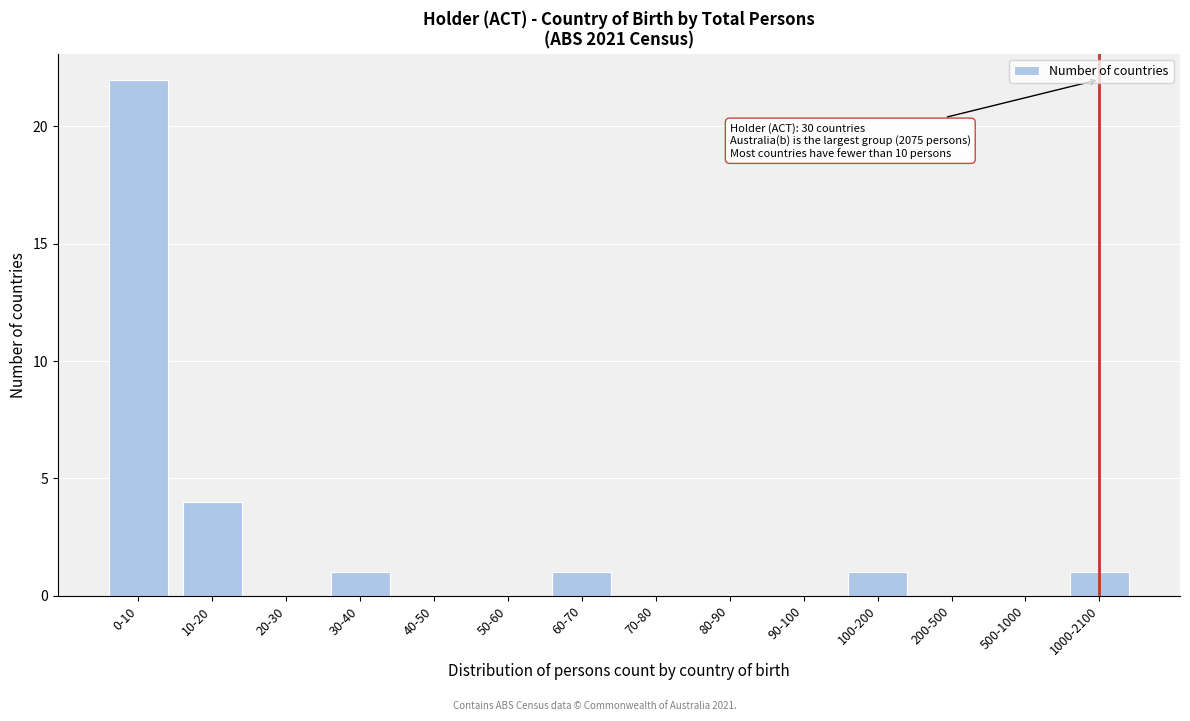

Reading right to left, extract all data points from this chart.

1000-2100=1	500-1000=0	200-500=0	100-200=1	90-100=0	80-90=0	70-80=0	60-70=1	50-60=0	40-50=0	30-40=1	20-30=0	10-20=4	0-10=22